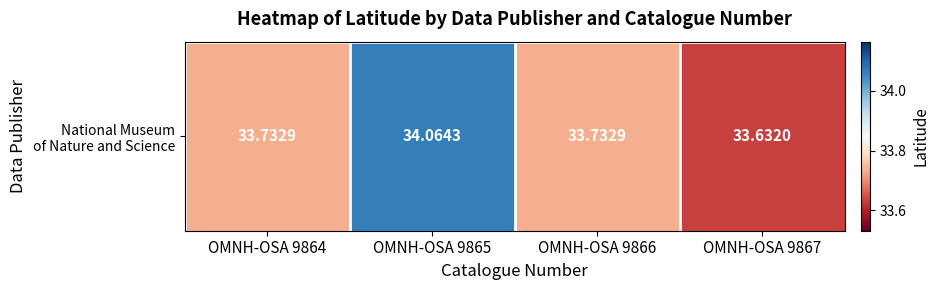

List the labels in order of value, smallest first.

OMNH-OSA 9867, OMNH-OSA 9864, OMNH-OSA 9866, OMNH-OSA 9865